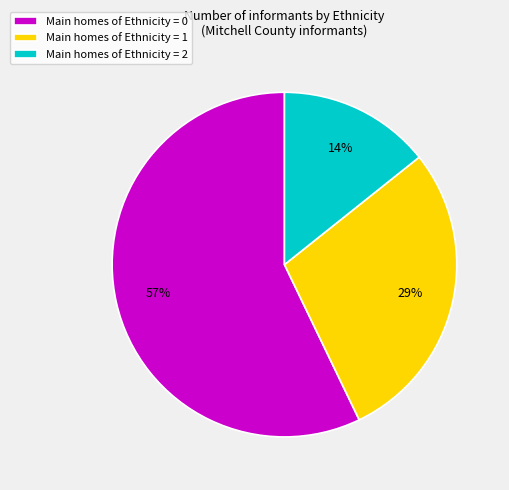

Which slice represents more than half of the pie?

Main homes of Ethnicity = 0